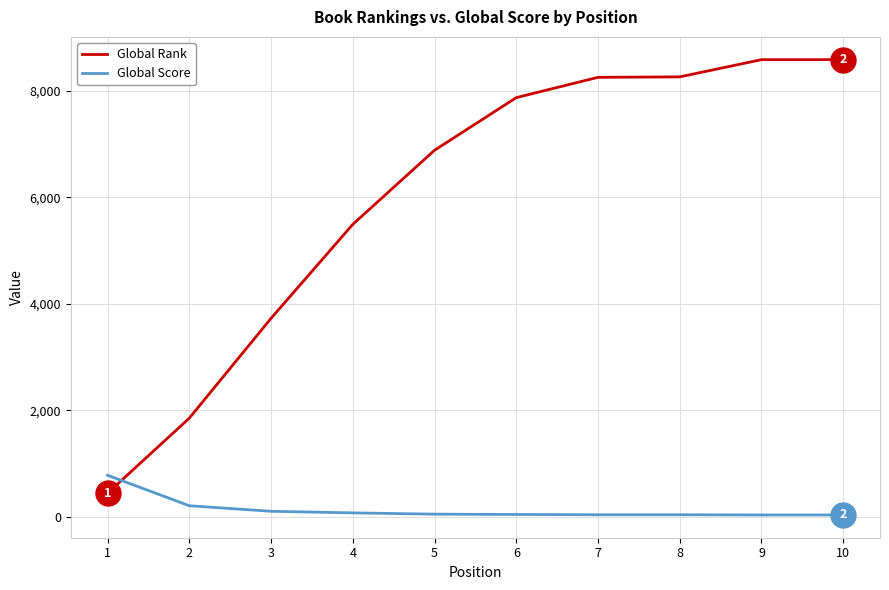

What is the maximum value shown in the chart?

8582